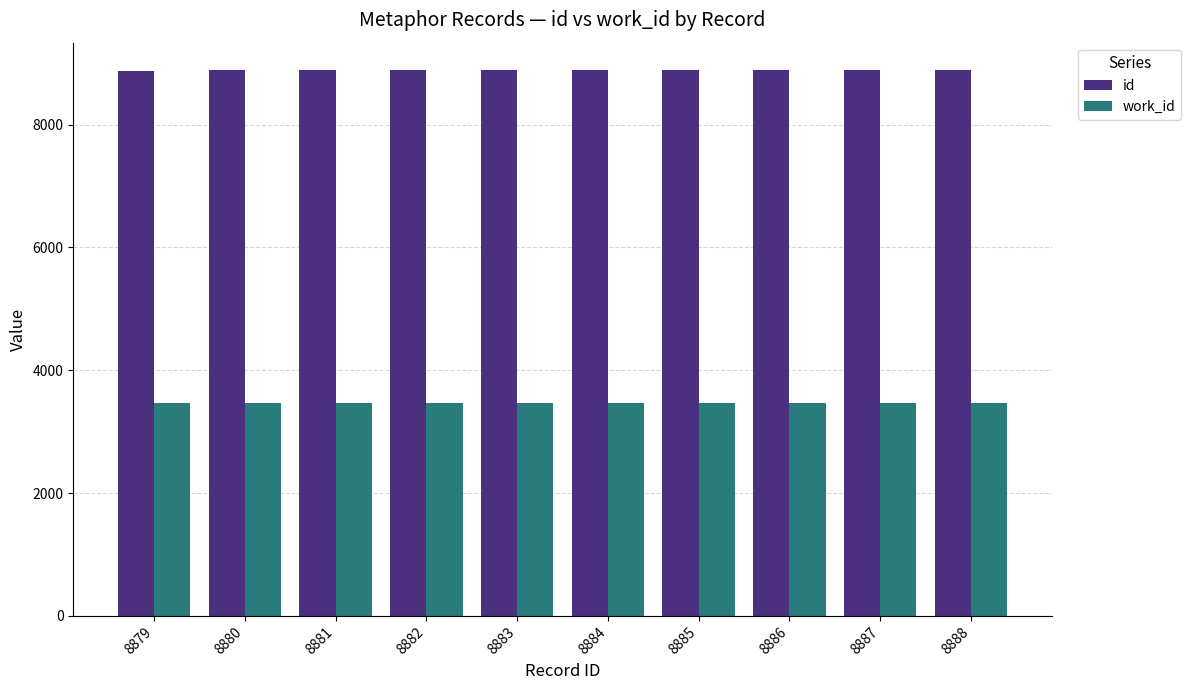

Is it true that id equals 11724 at 8880?

False